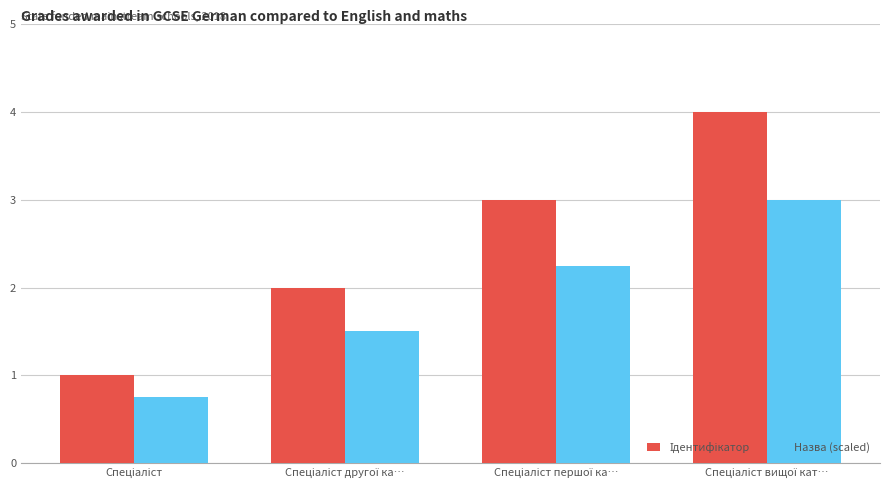

What is the sum of all Назва (scaled) values?

7.5